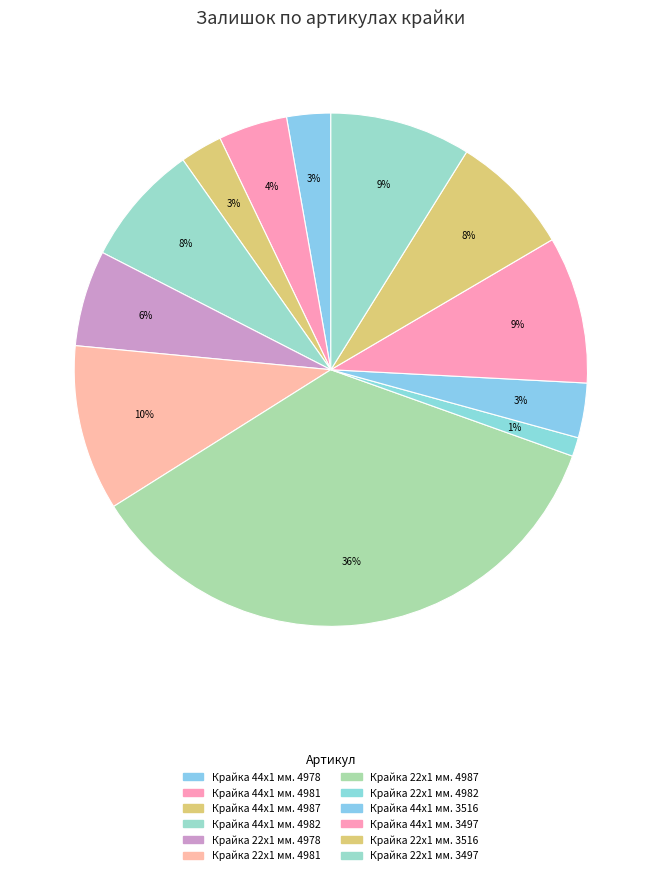

How many segments does this pie chart have?

12